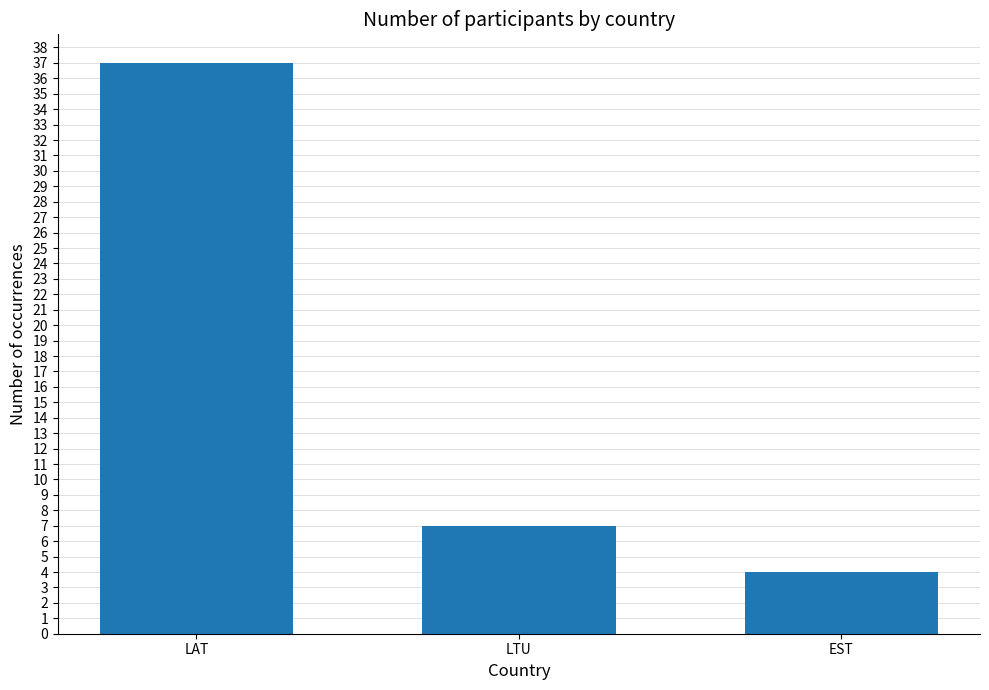

The value at EST is 6. True or false?

False